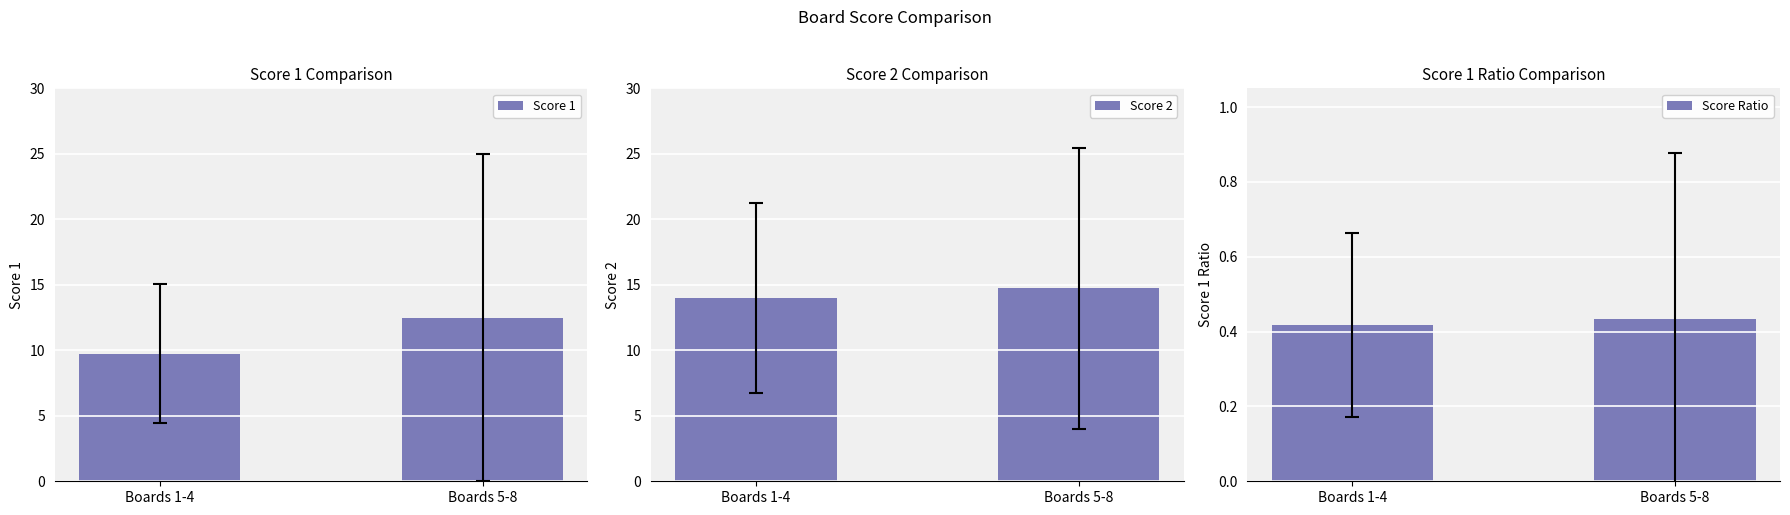

At Boards 1-4, list the series in order from smallest to largest.

Score Ratio, Score 1, Score 2